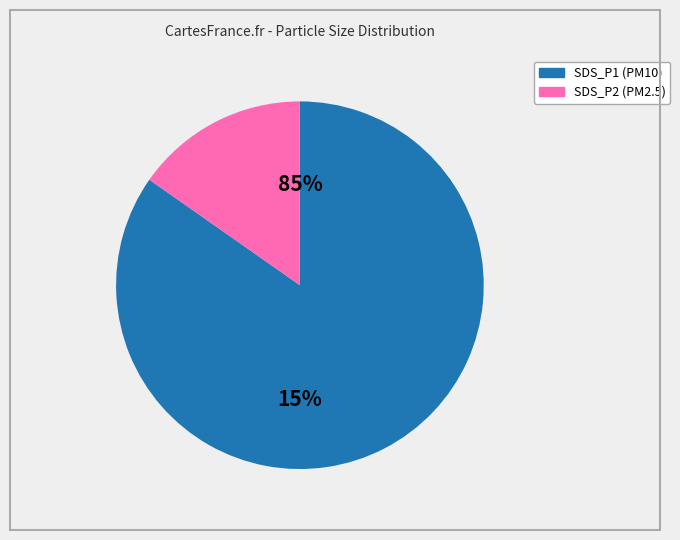

Which series has the largest range (max minus min)?

SDS_P1